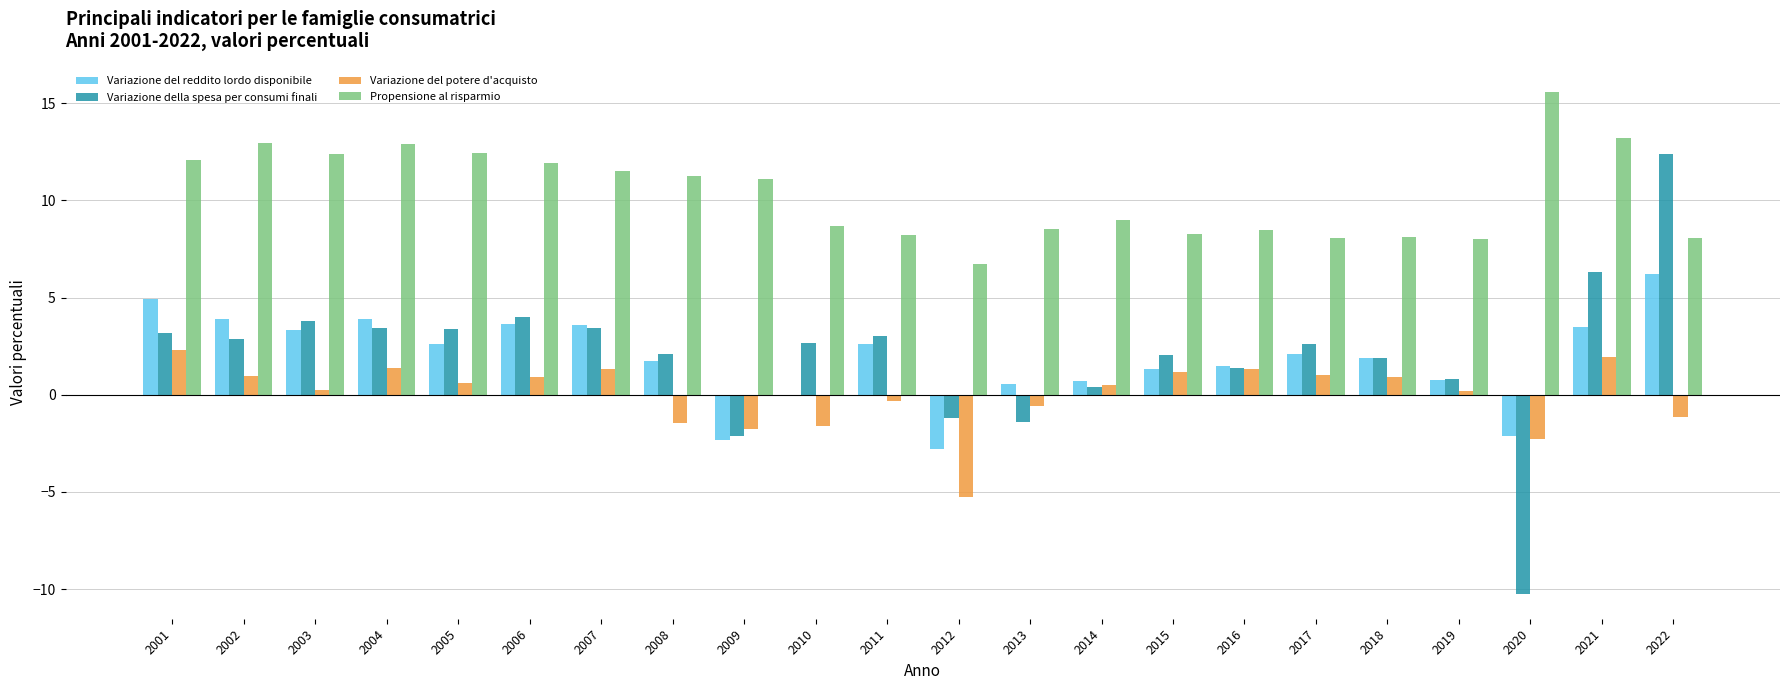

Which category has the highest value in the Variazione della spesa per consumi finali series?

2022